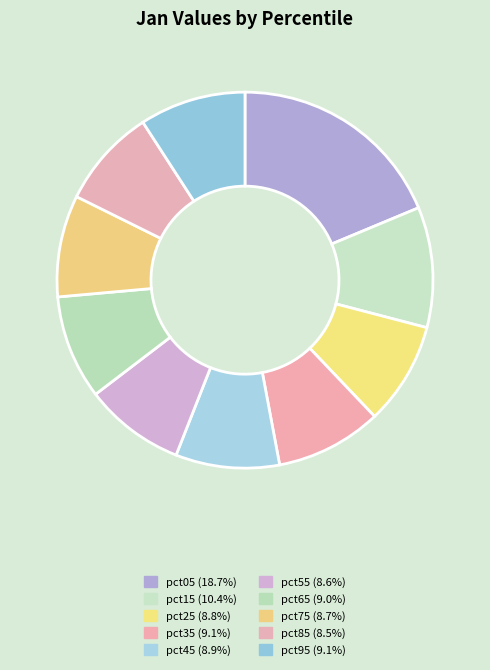

Does any single category account for the majority?

No